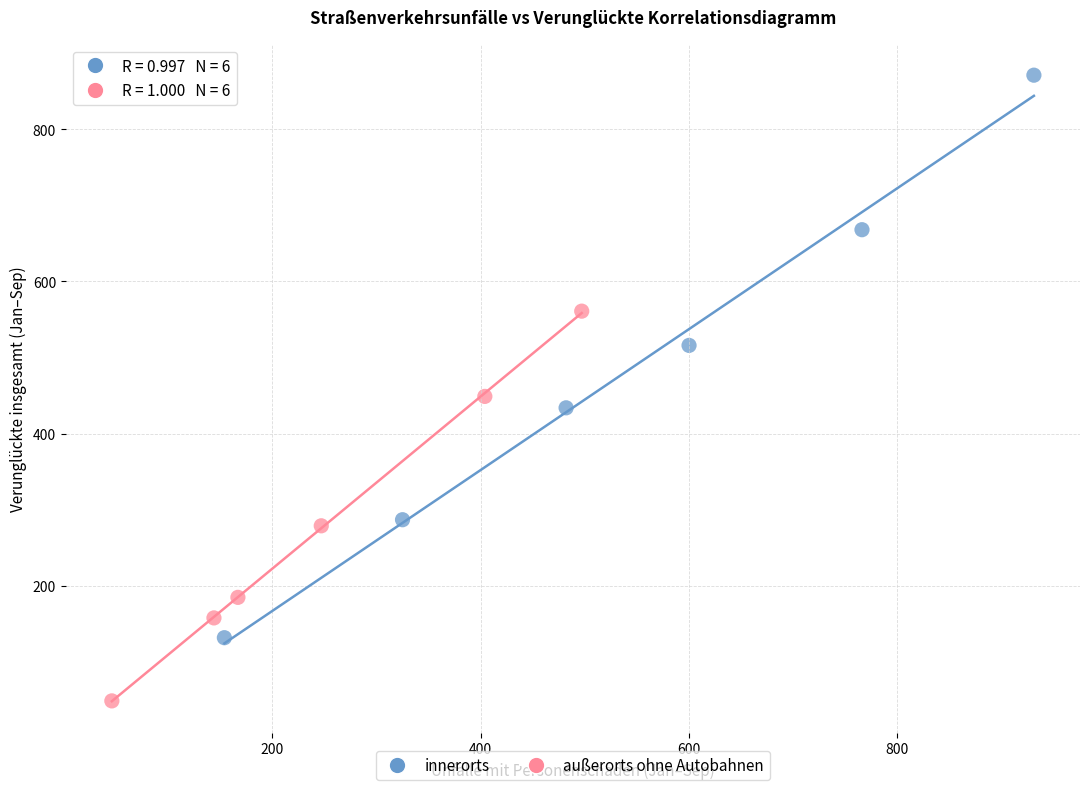

Which series has the largest Y range (max minus min)?

innerorts